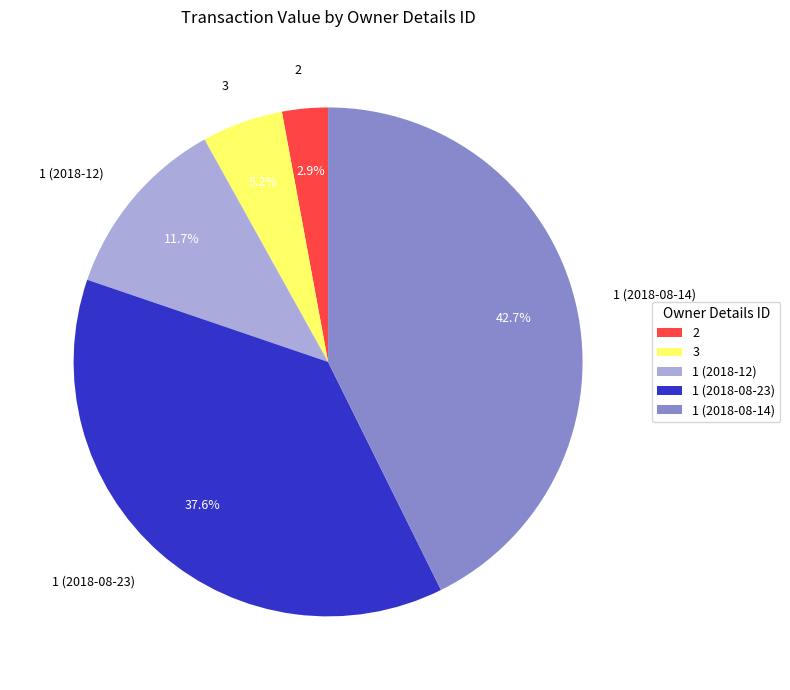

What percentage is the 1 (2018-12) slice, to the nearest percent?

12%